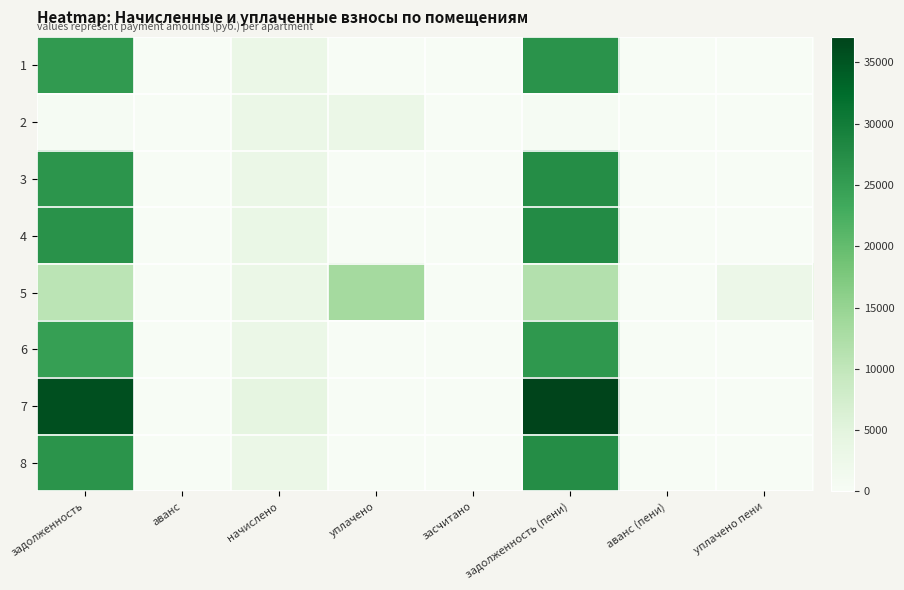

Reading left to right, list all the values displayed in this chart.

1: задолженность=25486.8	аванс=0.0	начислено=3074.4	уплачено=0.0	засчитано=0.0	задолженность (пени)=26511.6	аванс (пени)=0.0	уплачено пени=0.0
2: задолженность=345.6	аванс=0.0	начислено=3110.4	уплачено=3045.6	засчитано=0.0	задолженность (пени)=345.6	аванс (пени)=0.0	уплачено пени=0.0
3: задолженность=26322.5	аванс=0.0	начислено=3175.2	уплачено=0.0	засчитано=0.0	задолженность (пени)=27380.9	аванс (пени)=0.0	уплачено пени=0.0
4: задолженность=26680.6	аванс=0.0	начислено=3218.4	уплачено=0.0	засчитано=0.0	задолженность (пени)=27753.4	аванс (пени)=0.0	уплачено пени=0.0
5: задолженность=10655.5	аванс=0.0	начислено=3060.0	уплачено=13411.0	засчитано=0.0	задолженность (пени)=11675.5	аванс (пени)=0.0	уплачено пени=2829.0
6: задолженность=24889.9	аванс=0.0	начислено=3002.4	уплачено=0.0	засчитано=0.0	задолженность (пени)=25890.7	аванс (пени)=0.0	уплачено пени=0.0
7: задолженность=35633.8	аванс=0.0	начислено=4298.4	уплачено=0.0	засчитано=0.0	задолженность (пени)=37066.6	аванс (пени)=0.0	уплачено пени=0.0
8: задолженность=26382.0	аванс=0.0	начислено=3182.4	уплачено=0.0	засчитано=0.0	задолженность (пени)=27442.8	аванс (пени)=0.0	уплачено пени=0.0